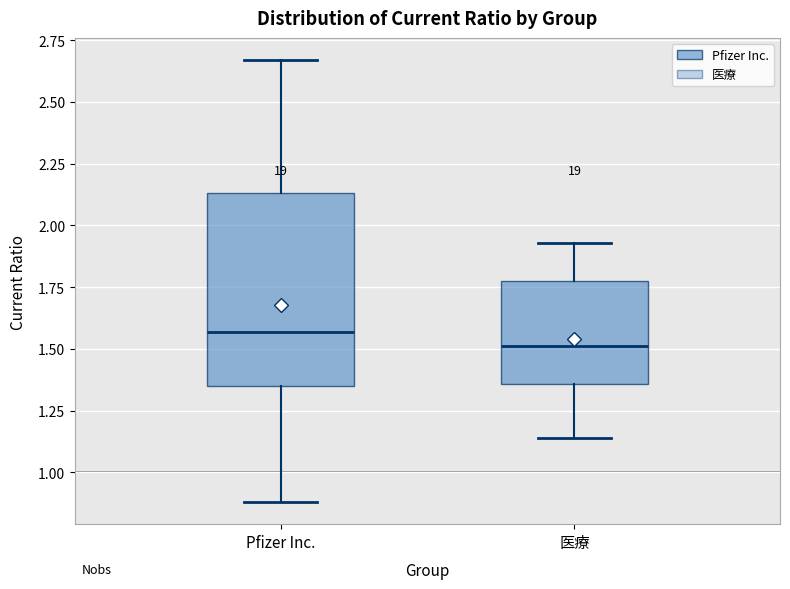

Reading left to right, read every box against the y-axis: the position of its median line, the range the box covers, and the ends of its whiskers. The values are not printed on the chart, so give them approximately, as read against the axis.

Pfizer Inc.: median 1.55, box 1.35 to 2.15, whiskers 0.90 to 2.65
医療: median 1.50, box 1.35 to 1.80, whiskers 1.15 to 1.95